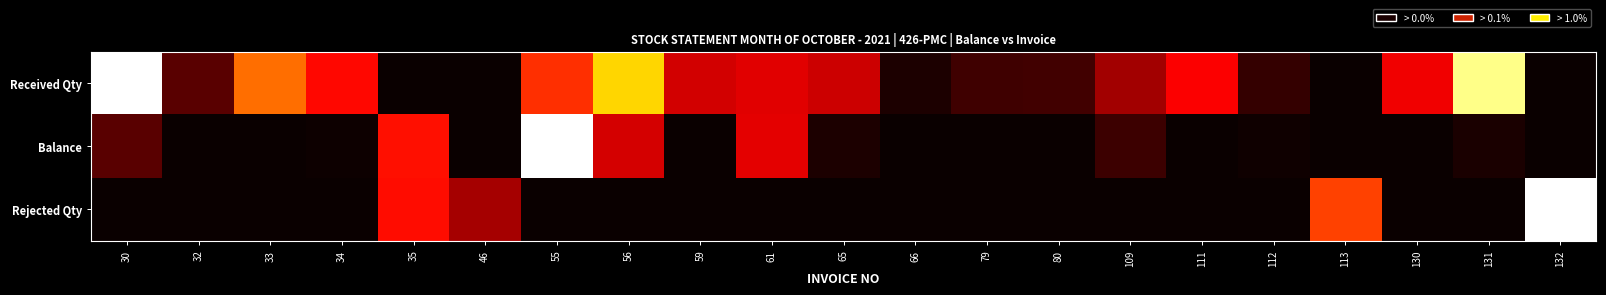

What is the difference between the highest and lowest values at 33?

0.5